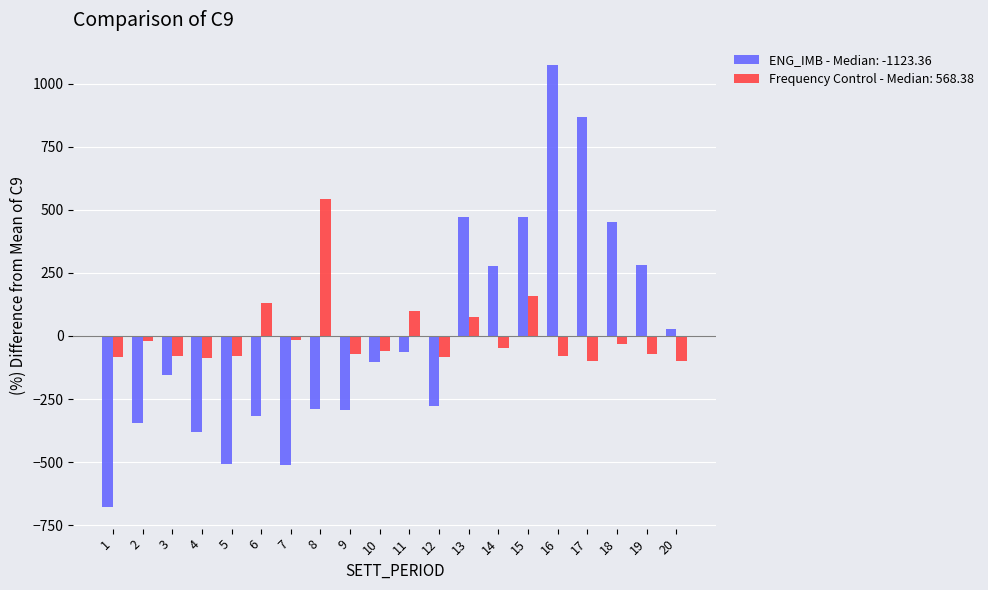

List the series in order of their peak value, lowest first.

Frequency Control - Median: 568.38, ENG_IMB - Median: -1123.36